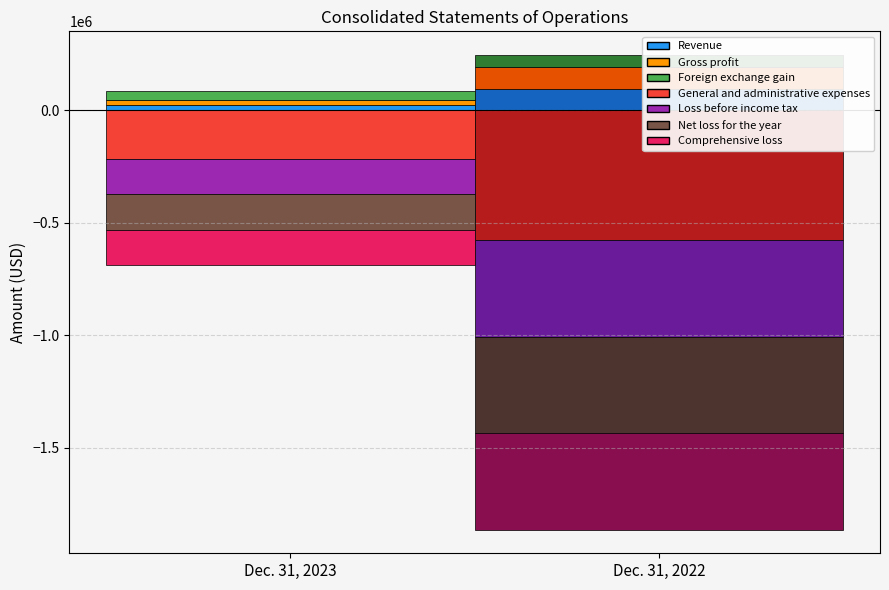

How many values in the Dec. 31, 2022 series are below -428327?

1